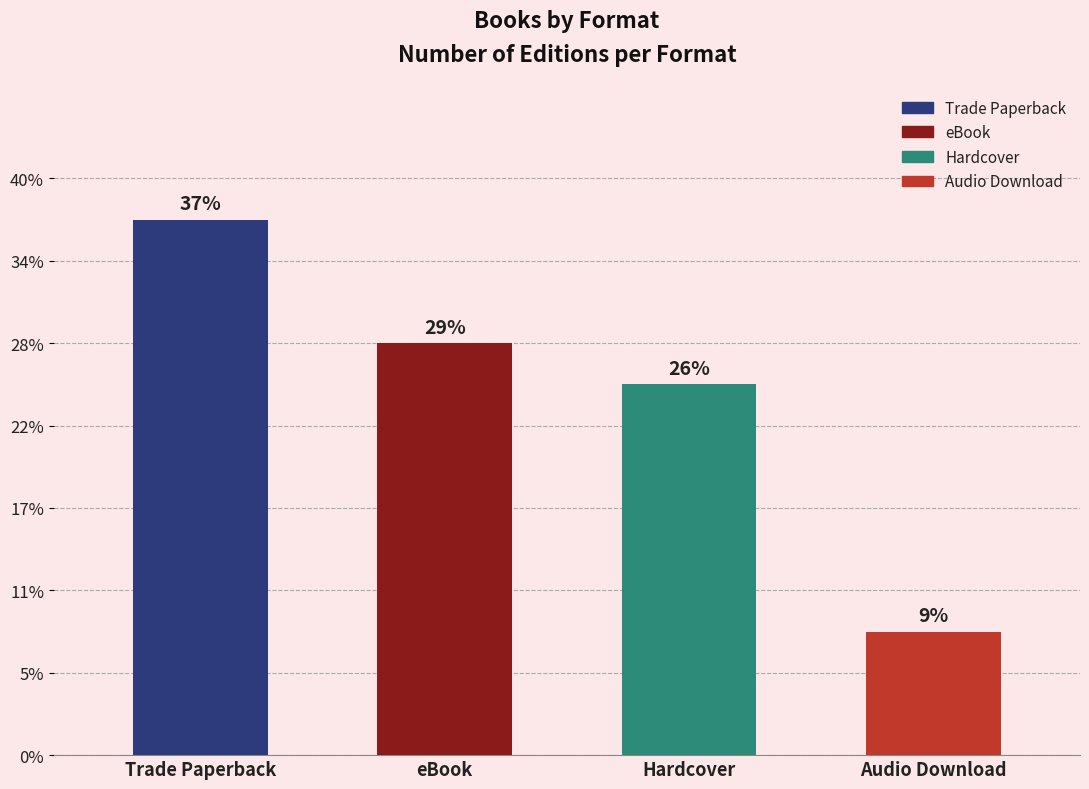

Does the chart contain any negative values?

No